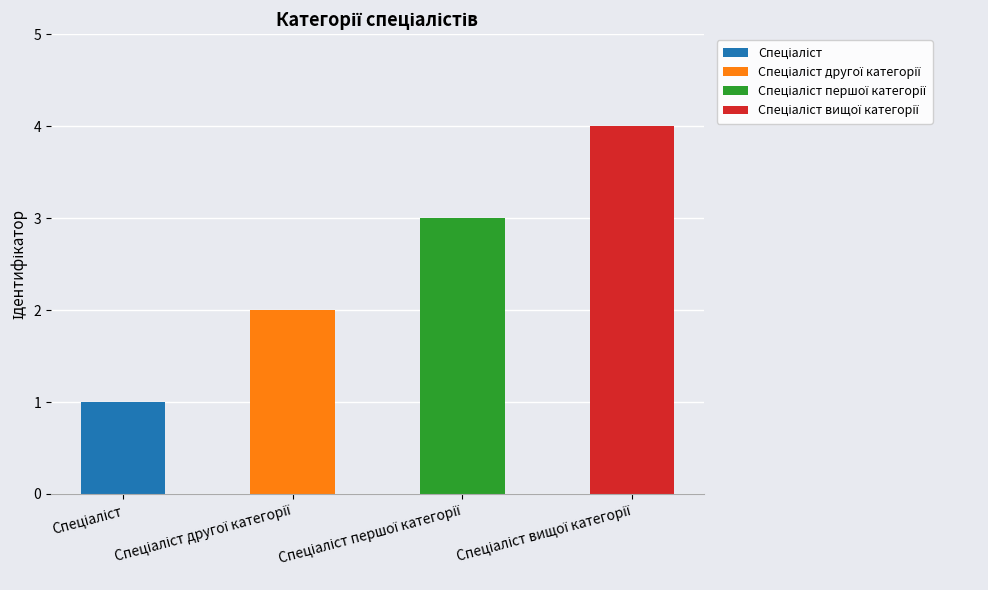

List the labels in order of value, largest first.

Спеціаліст вищої категорії, Спеціаліст першої категорії, Спеціаліст другої категорії, Спеціаліст